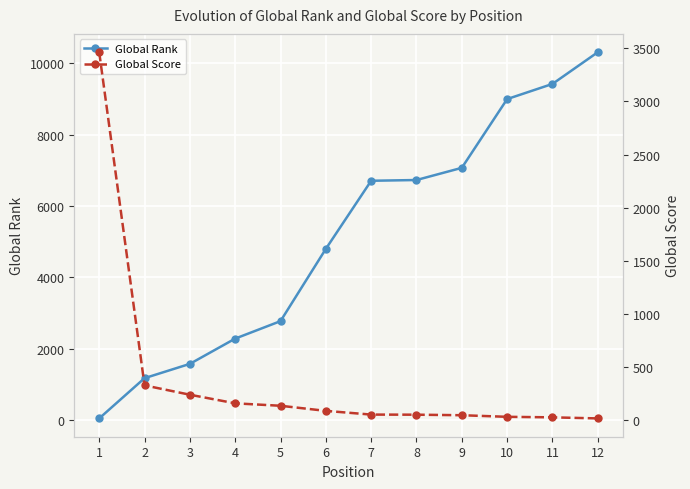

How many categories are shown in the chart?

12